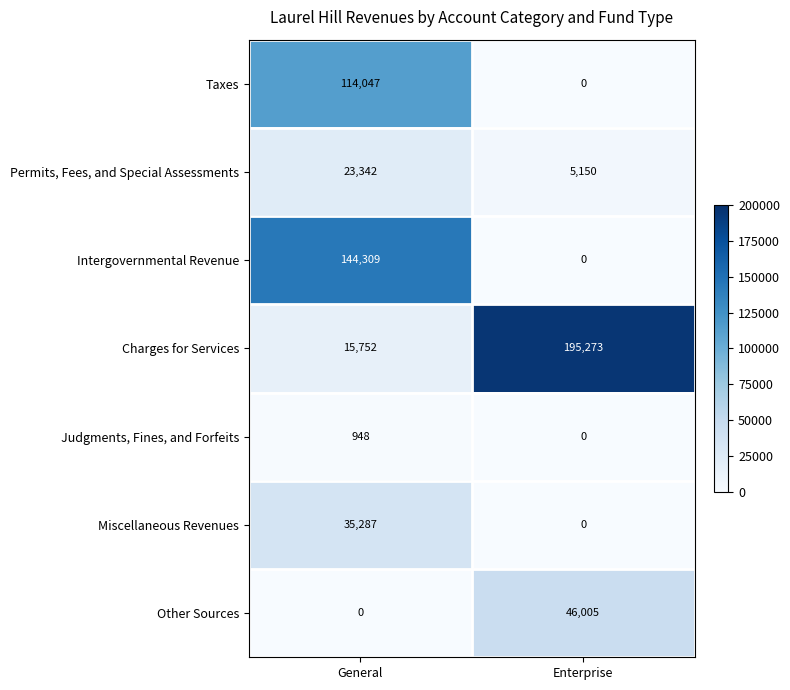

Reading right to left, what are all the values shown in this chart?

Taxes: Enterprise=0	General=114047
Permits, Fees, and Special Assessments: Enterprise=5150	General=23342
Intergovernmental Revenue: Enterprise=0	General=144309
Charges for Services: Enterprise=195273	General=15752
Judgments, Fines, and Forfeits: Enterprise=0	General=948
Miscellaneous Revenues: Enterprise=0	General=35287
Other Sources: Enterprise=46005	General=0